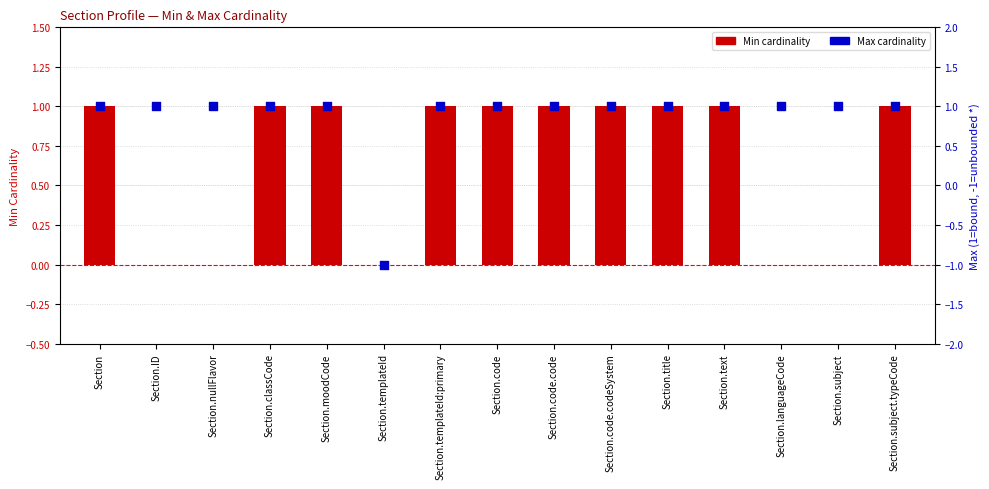

Which series contains the lowest Y value?

Max (1=finite, -1=*)